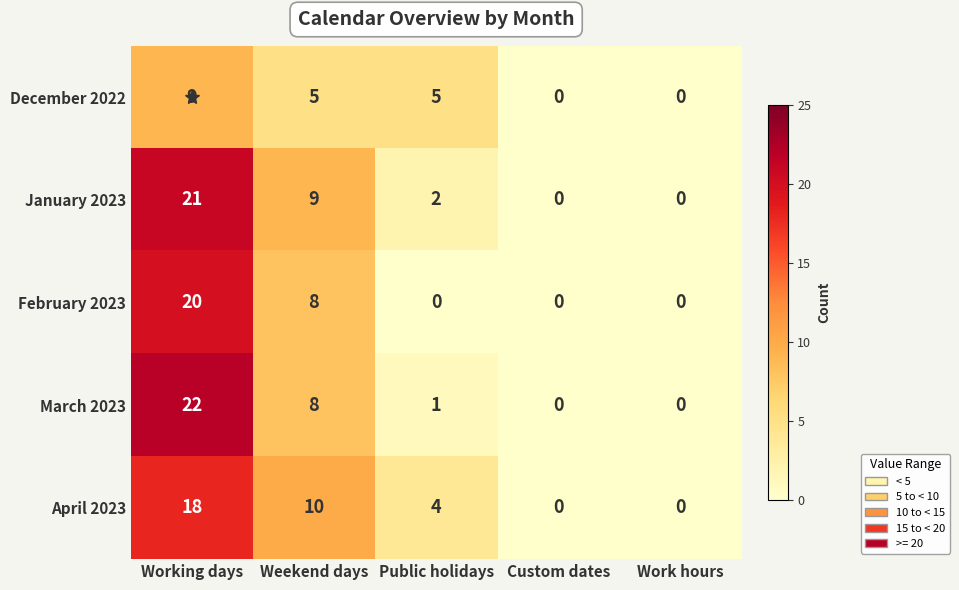

Rank the series by their maximum value, from lowest to highest.

December 2022, April 2023, February 2023, January 2023, March 2023